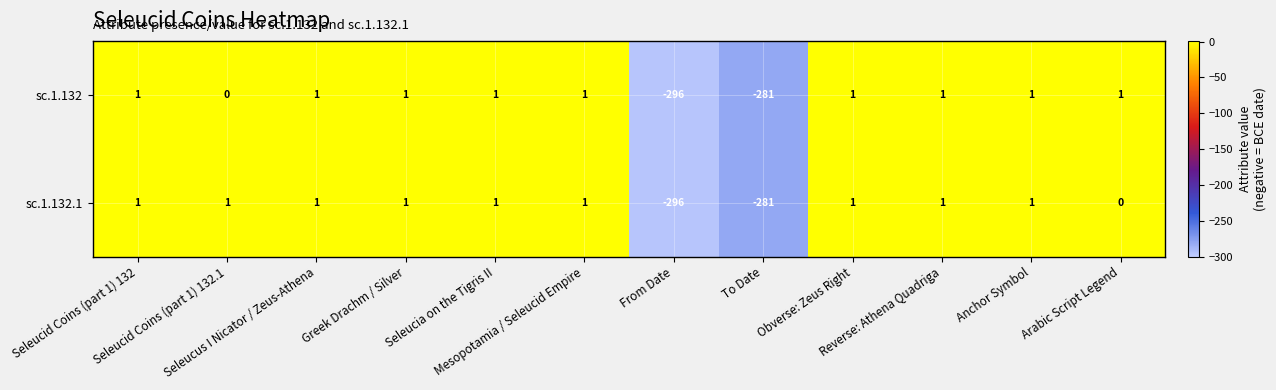

What is the difference between the maximum and minimum values in the sc.1.132.1 series?

297